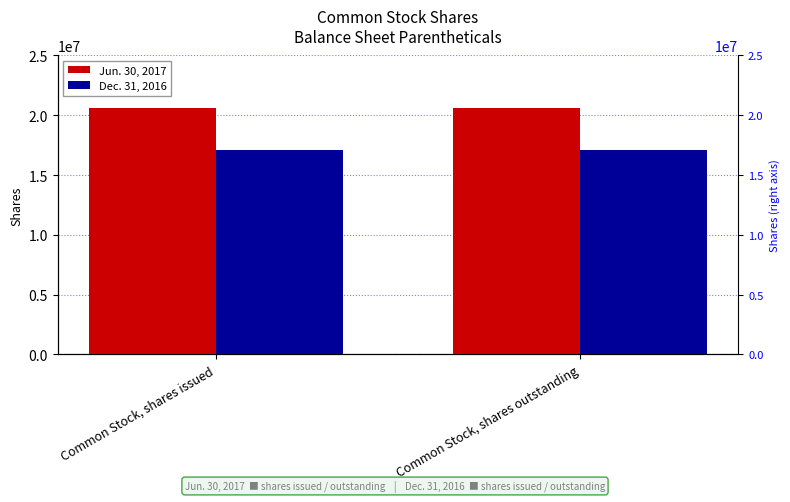

At Common Stock, shares outstanding, list the series in order from largest to smallest.

Jun. 30, 2017, Dec. 31, 2016